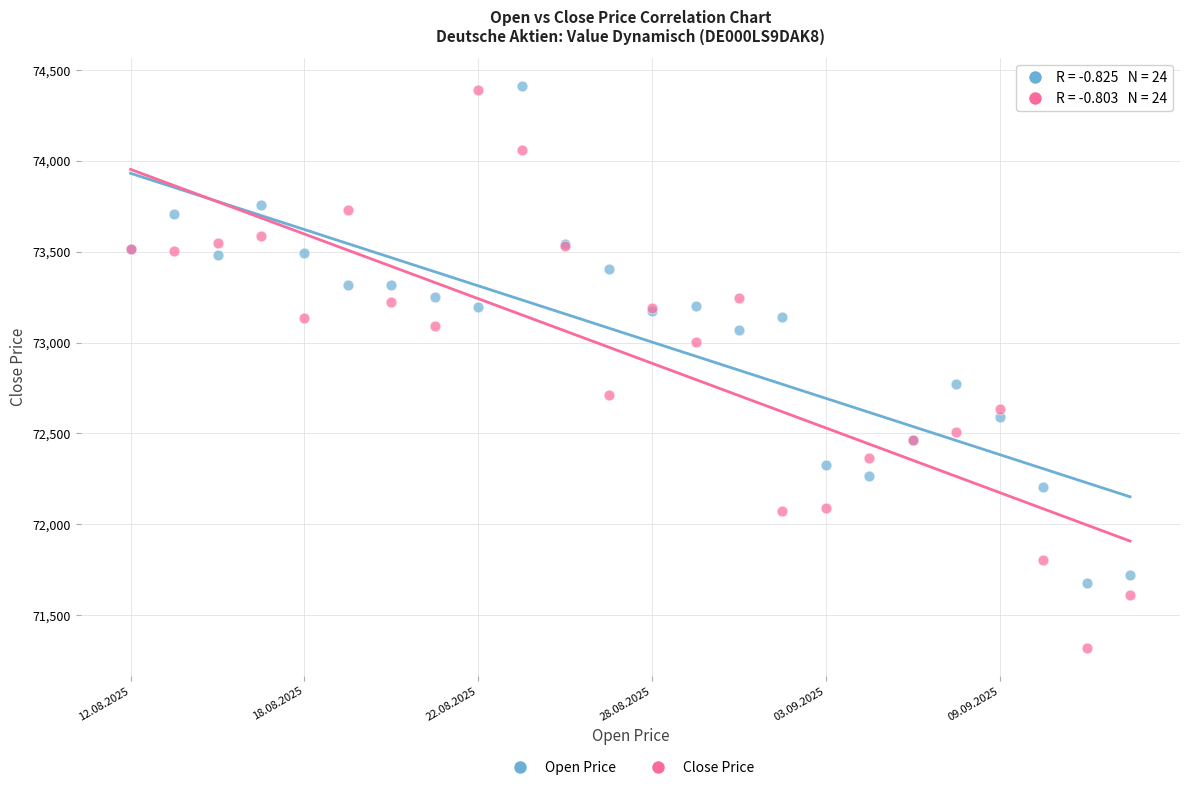

In the Close Price series, what Y value is closest to 72854?

72710